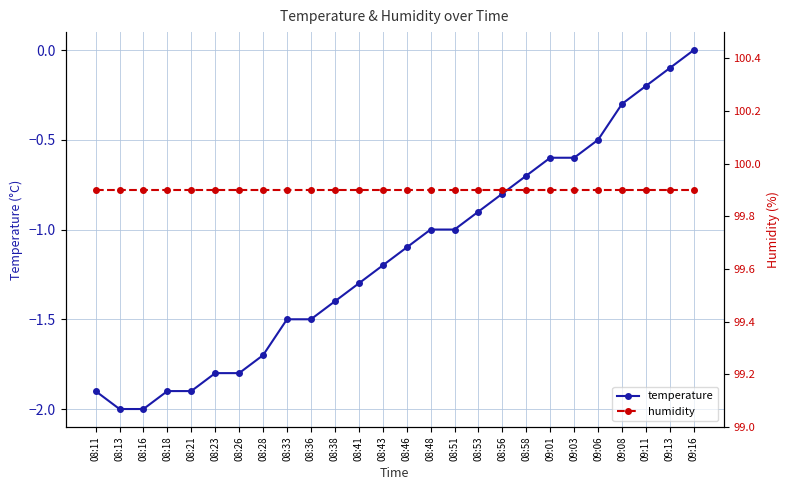

True or false: temperature and humidity cross at least once.

False